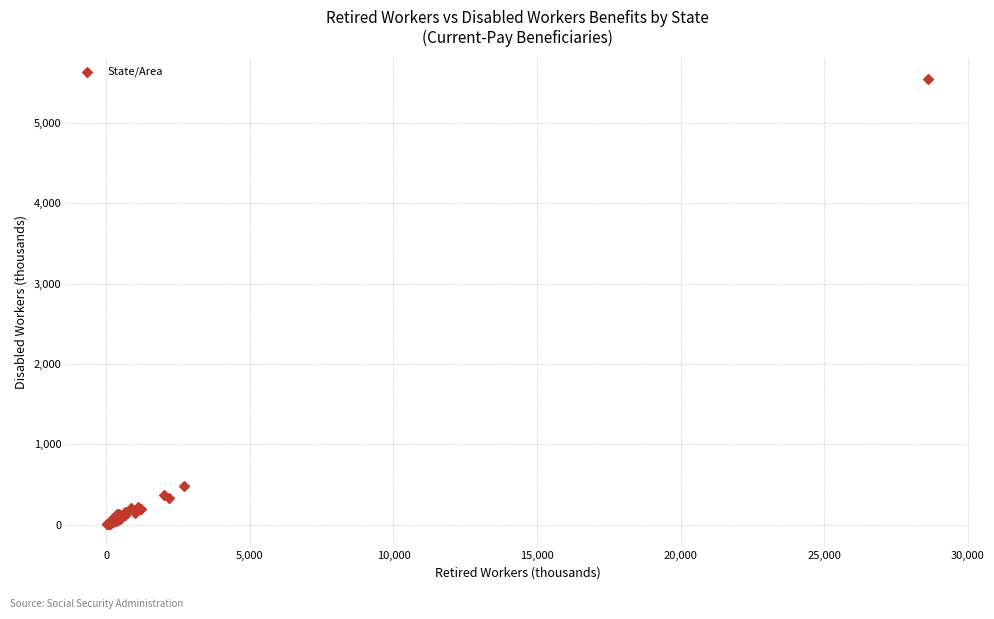

What Y value in the scatter plot is closest to 2774?

483.1